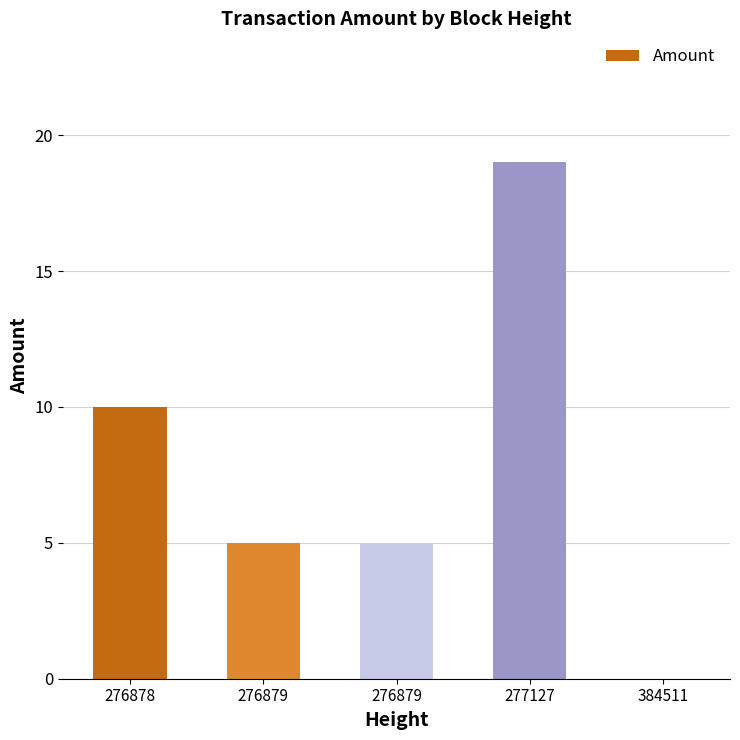

The Fee series shows 2 at 276879. True or false?

False